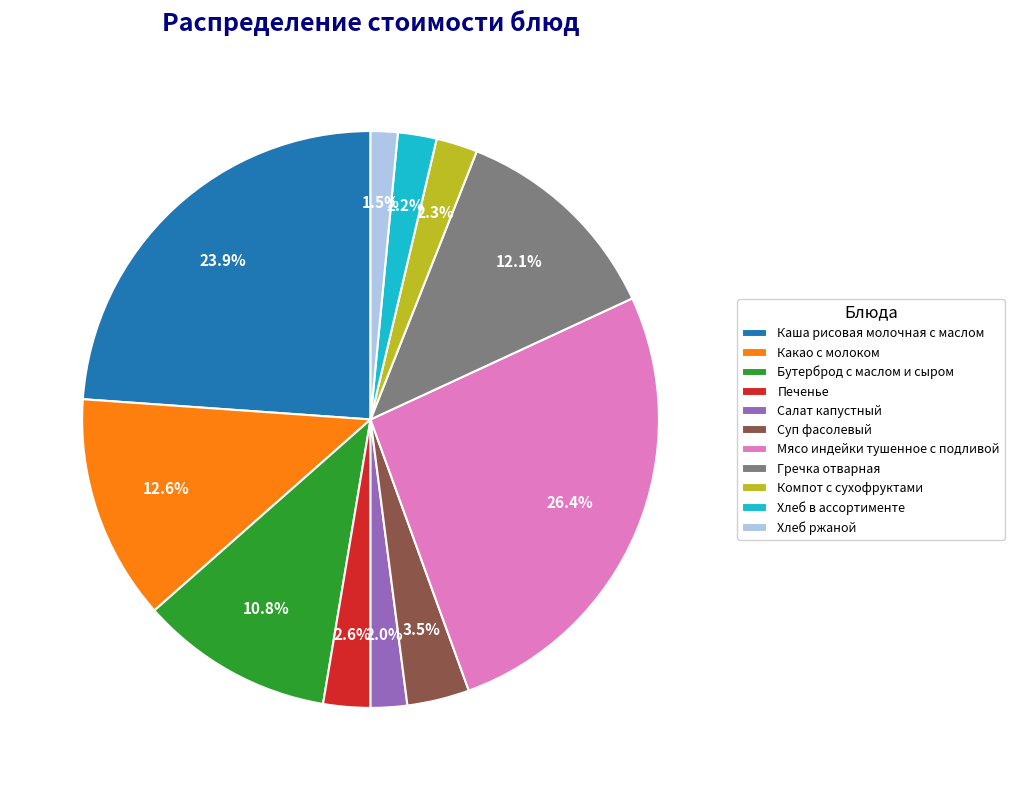

How many segments does this pie chart have?

11